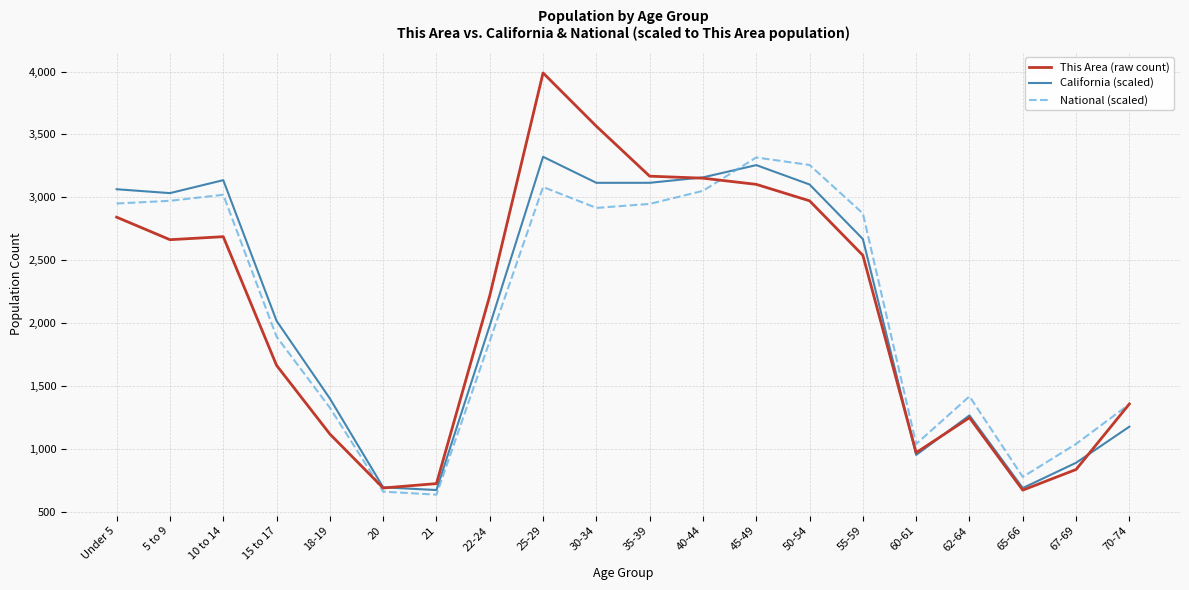

In This Area (raw count), how many points are lower than both neighbors (excluding endpoints)?

4